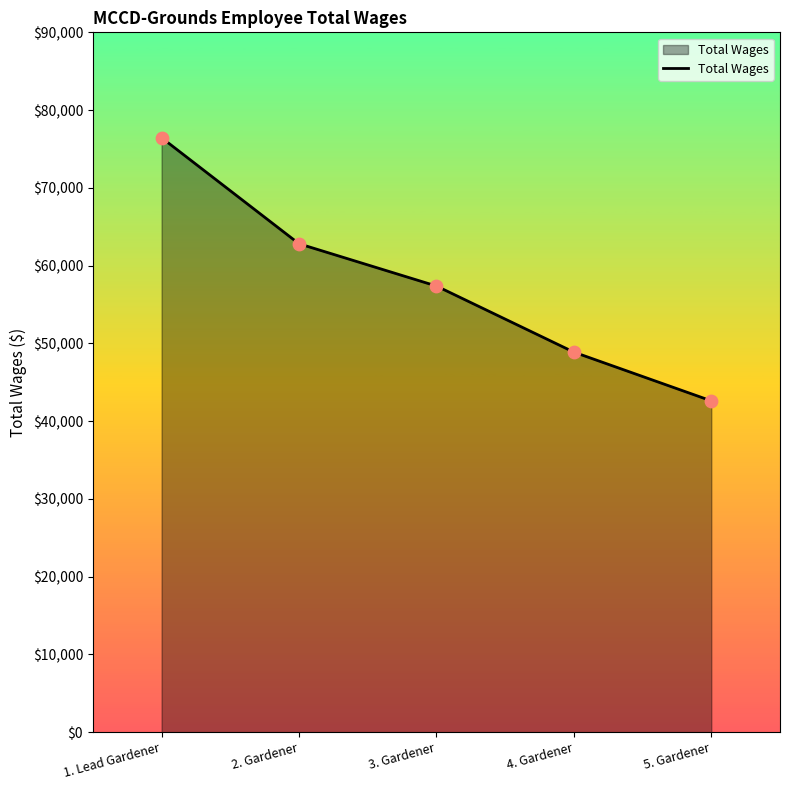

Which has a higher value, 3. Gardener or 4. Gardener?

3. Gardener